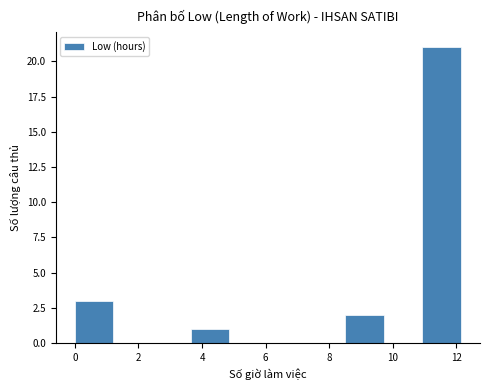

How tall is the bar that spans 3.6 to 4.8 on the x-axis? Neither the bar edges nor the heights are printed on the chart, so give them approximately, as read against the axes.

1